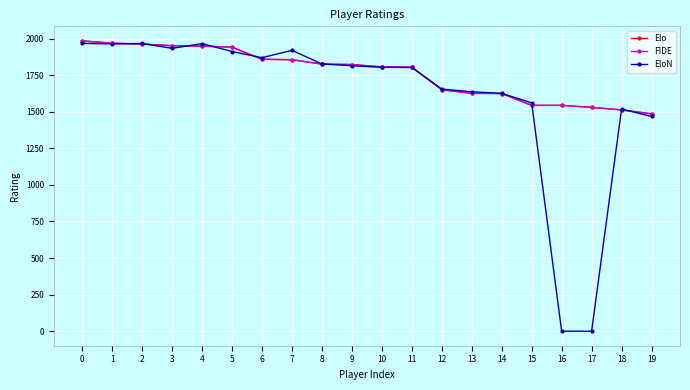

Does the chart have visible grid lines?

Yes